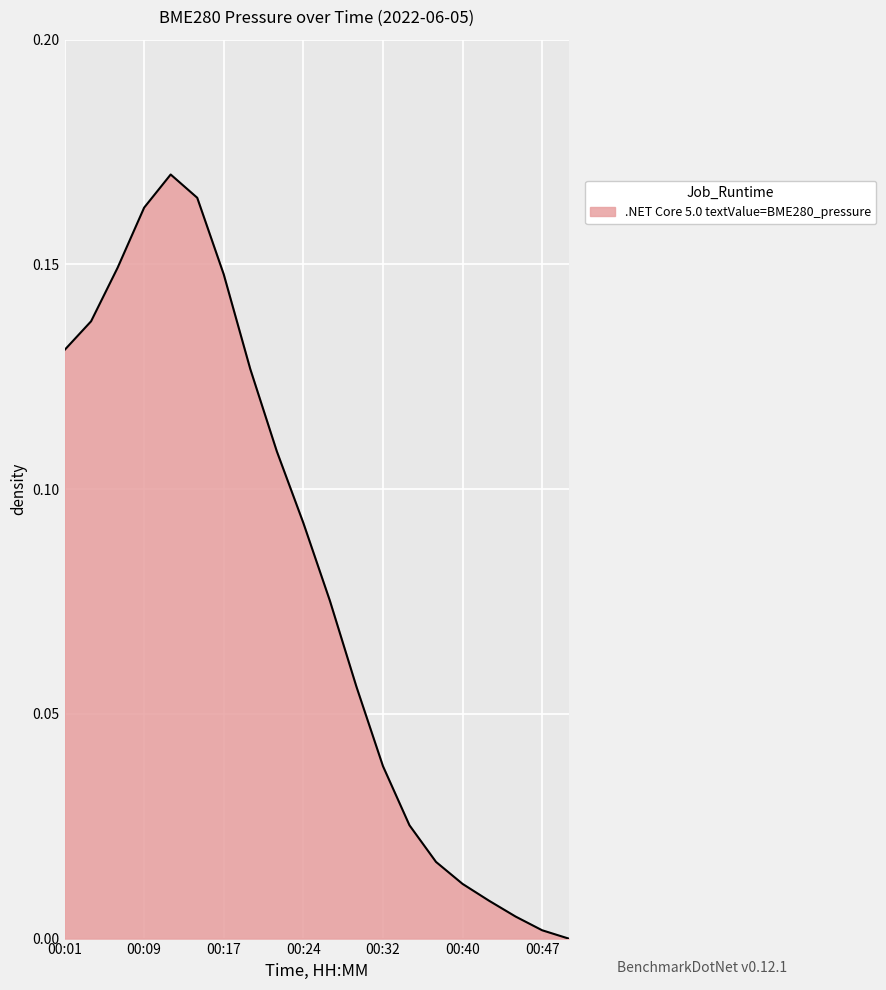

How many lines are shown in the chart?

1